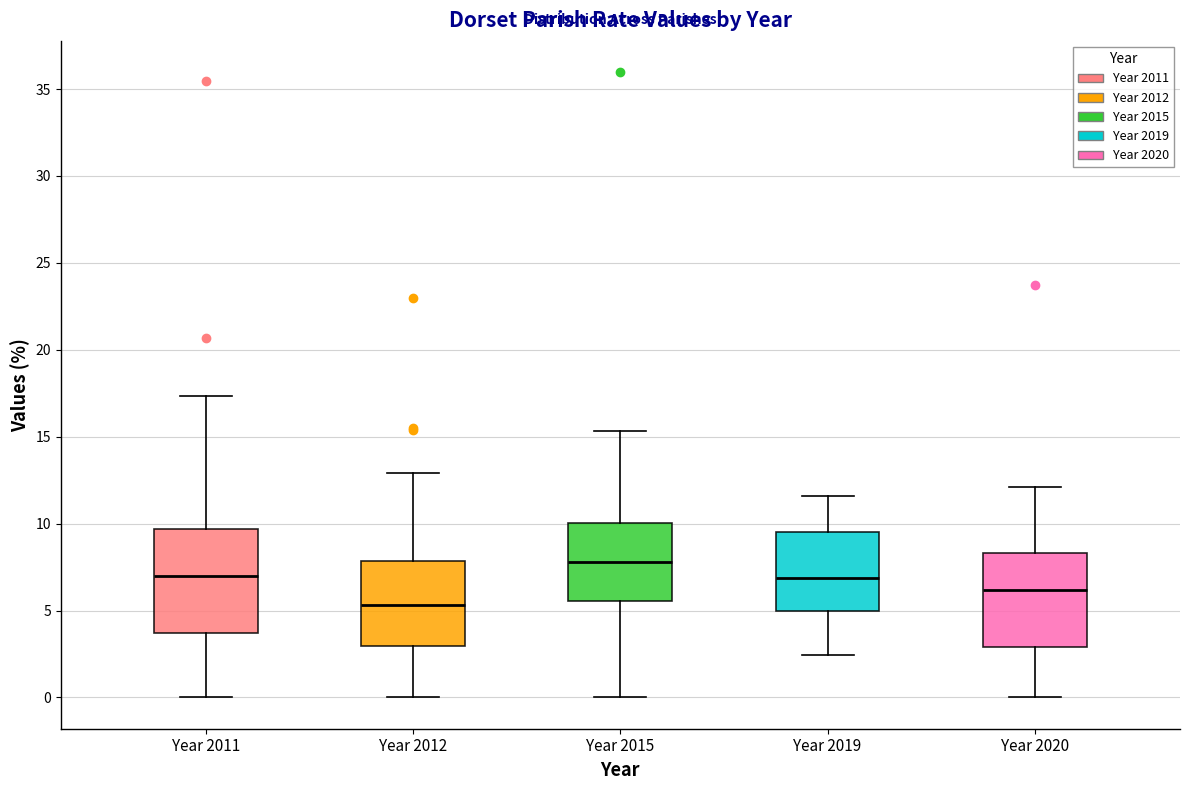

Which box has the lowest median line?

Year 2012